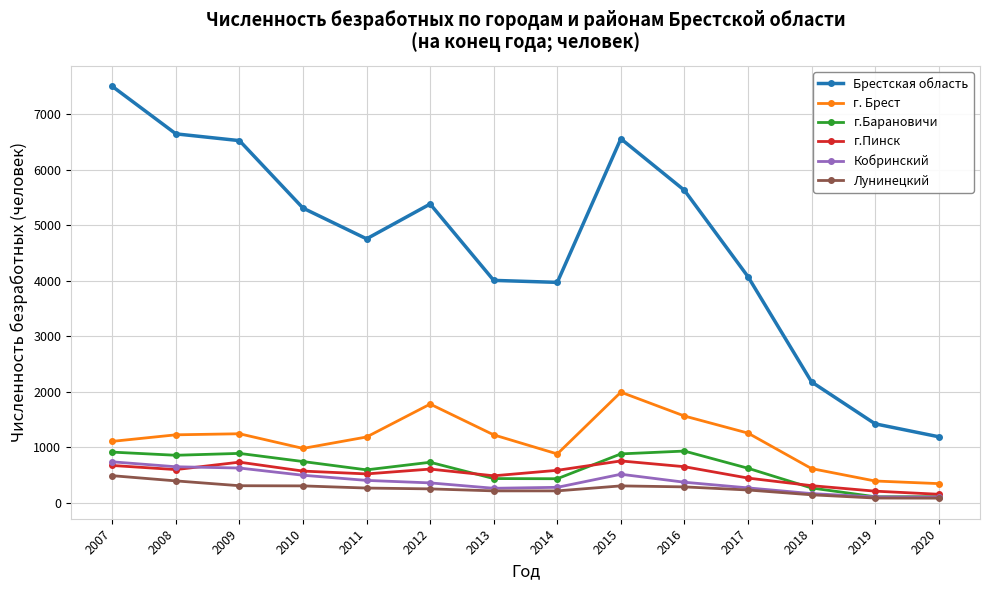

What is the difference between the second highest and minimum values in the г.Пинск series?

579